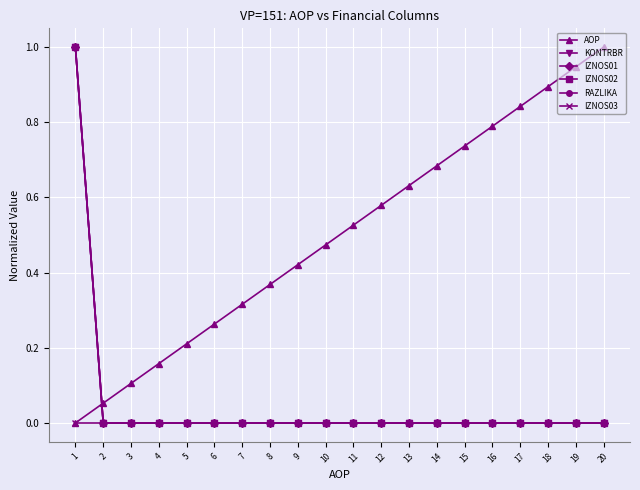

Does the chart have visible grid lines?

Yes